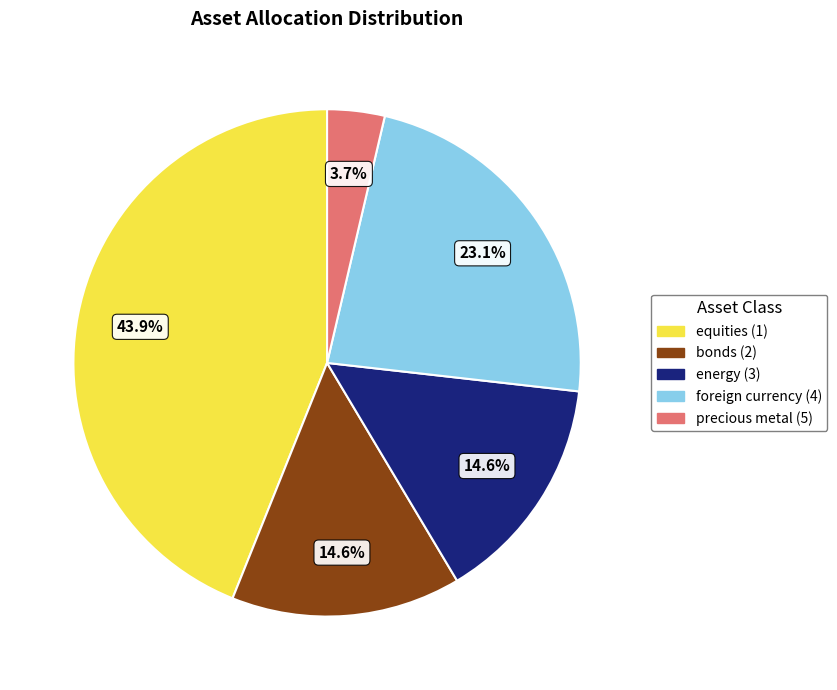

How many slices are in this pie chart?

5